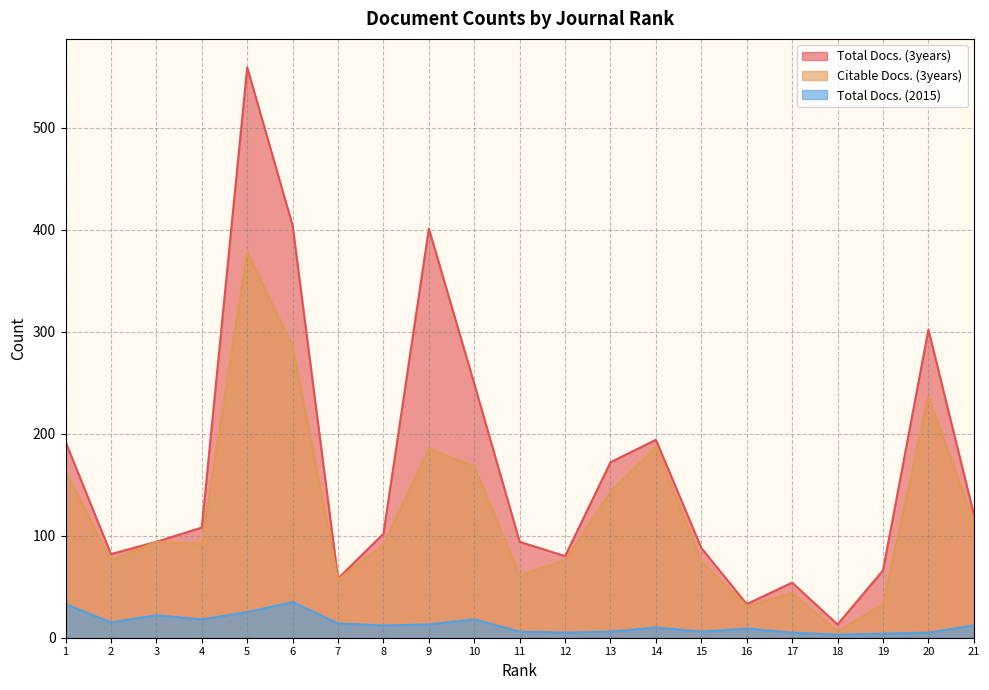

What is the sum of the Citable Docs. (3years) values at 14 and 9?

372